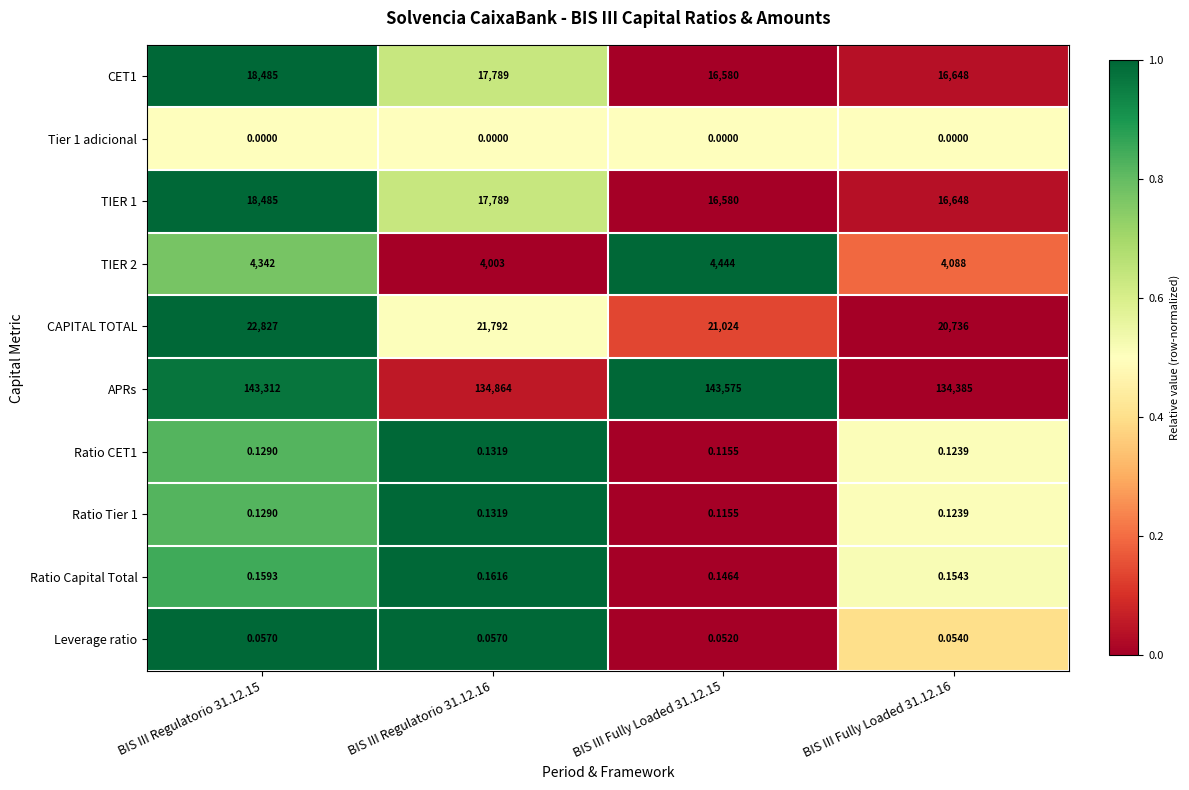

Which label corresponds to the largest value in the chart?

BIS III Fully Loaded 31.12.15